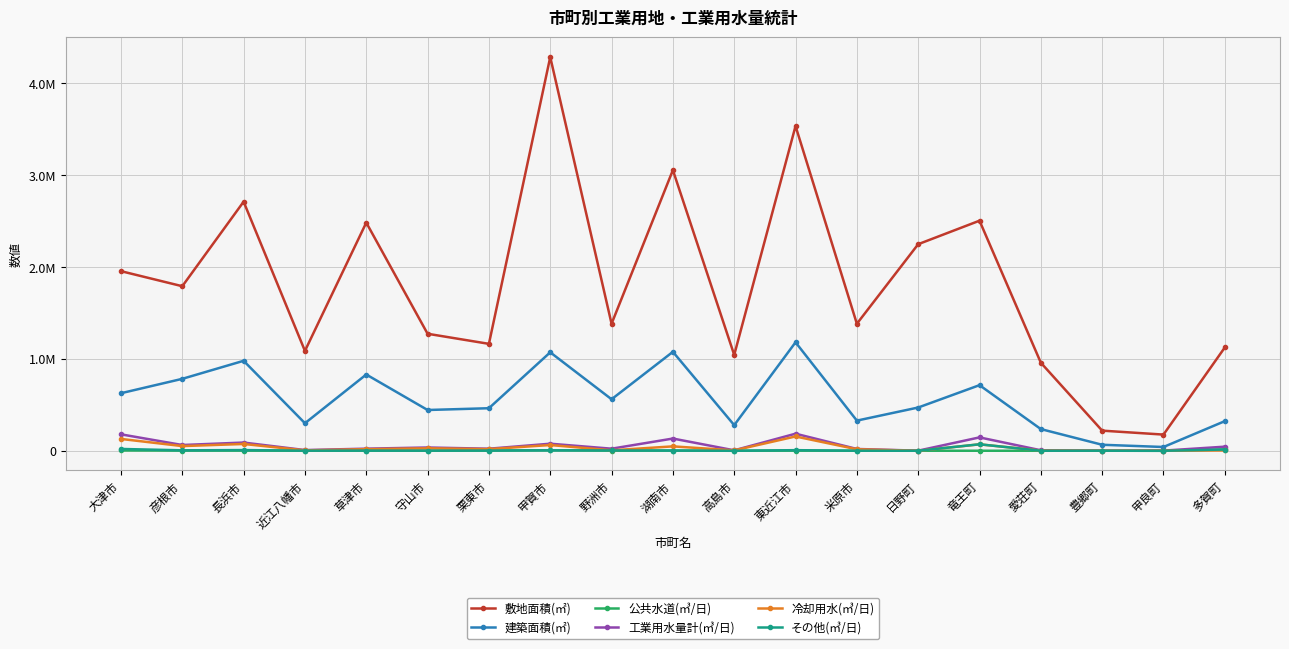

Reading right to left, extract all data points from this chart.

敷地面積(㎡): 多賀町=1124821	甲良町=176481	豊郷町=219438	愛荘町=958850	竜王町=2505201	日野町=2249327	米原市=1383187	東近江市=3535756	高島市=1043940	湖南市=3055845	野洲市=1383371	甲賀市=4286823	栗東市=1164394	守山市=1274148	草津市=2484143	近江八幡市=1087587	長浜市=2712018	彦根市=1791774	大津市=1955797
建築面積(㎡): 多賀町=322768	甲良町=41387	豊郷町=65655	愛荘町=236433	竜王町=714670	日野町=471204	米原市=328583	東近江市=1181198	高島市=279256	湖南市=1077560	野洲市=561107	甲賀市=1072215	栗東市=463492	守山市=444175	草津市=830588	近江八幡市=300127	長浜市=979747	彦根市=783532	大津市=626880
公共水道(㎥/日): 多賀町=15081	甲良町=64	豊郷町=705	愛荘町=424	竜王町=587	日野町=702	米原市=565	東近江市=1687	高島市=435	湖南市=2793	野洲市=1649	甲賀市=5959	栗東市=2353	守山市=1279	草津市=1759	近江八幡市=886	長浜市=2004	彦根市=2245	大津市=3656
工業用水量計(㎥/日): 多賀町=44941	甲良町=1974	豊郷町=1239	愛荘町=5785	竜王町=145975	日野町=1445	米原市=19923	東近江市=186147	高島市=5230	湖南市=133392	野洲市=22901	甲賀市=77241	栗東市=22767	守山市=35882	草津市=23264	近江八幡市=7895	長浜市=89781	彦根市=63021	大津市=179164
冷却用水(㎥/日): 多賀町=3976	甲良町=1142	豊郷町=400	愛荘町=2413	竜王町=70342	日野町=334	米原市=16639	東近江市=156010	高島市=4589	湖南市=48177	野洲市=5330	甲賀市=62698	栗東市=18561	守山市=27273	草津市=17471	近江八幡市=4653	長浜市=74256	彦根市=51226	大津市=129129
その他(㎥/日): 多賀町=13927	甲良町=61	豊郷町=755	愛荘町=570	竜王町=70868	日野町=376	米原市=699	東近江市=6850	高島市=184	湖南市=2158	野洲市=4194	甲賀市=4518	栗東市=2729	守山市=1686	草津市=2430	近江八幡市=1165	長浜市=7922	彦根市=5229	大津市=20126